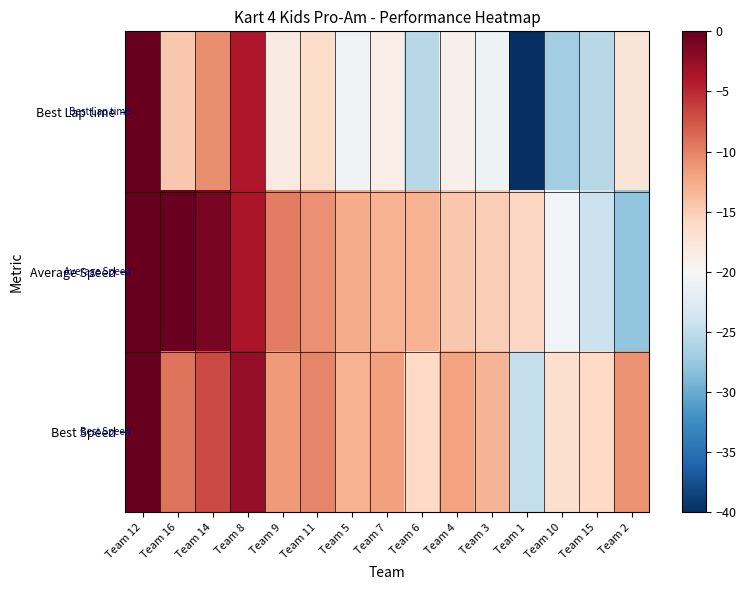

Reading right to left, list all the values displayed in this chart.

Best Lap time: Team 2=-17.4	Team 15=-25.6	Team 10=-26.9	Team 1=-40.0	Team 3=-21.0	Team 4=-18.9	Team 6=-25.6	Team 7=-18.6	Team 5=-20.7	Team 11=-16.3	Team 9=-18.1	Team 8=-3.8	Team 14=-10.7	Team 16=-14.5	Team 12=-0.0
Average Speed: Team 2=-27.9	Team 15=-24.3	Team 10=-20.6	Team 1=-15.8	Team 3=-15.1	Team 4=-14.6	Team 6=-13.1	Team 7=-13.1	Team 5=-12.5	Team 11=-10.8	Team 9=-9.7	Team 8=-3.7	Team 14=-1.0	Team 16=-0.2	Team 12=-0.0
Best Speed: Team 2=-11.0	Team 15=-16.0	Team 10=-16.8	Team 1=-24.8	Team 3=-13.2	Team 4=-11.9	Team 6=-16.0	Team 7=-11.7	Team 5=-13.0	Team 11=-10.3	Team 9=-11.4	Team 8=-2.4	Team 14=-6.8	Team 16=-9.2	Team 12=-0.0